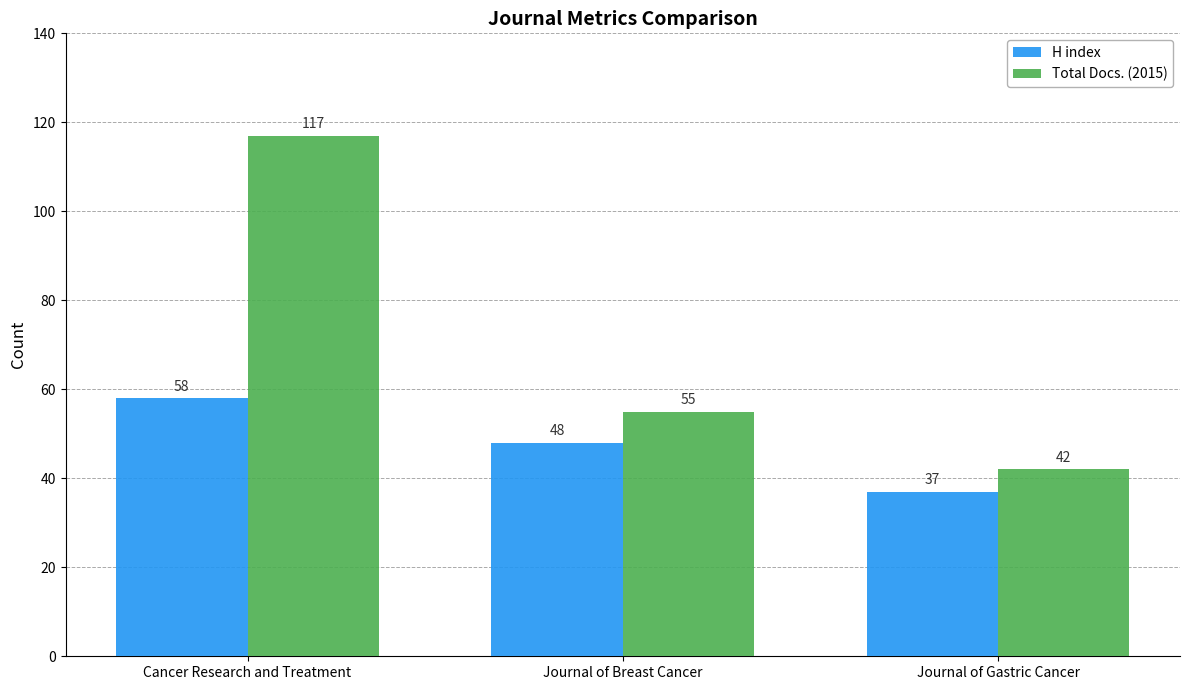

Rank the series at Journal of Gastric Cancer from lowest to highest value.

H index, Total Docs. (2015)